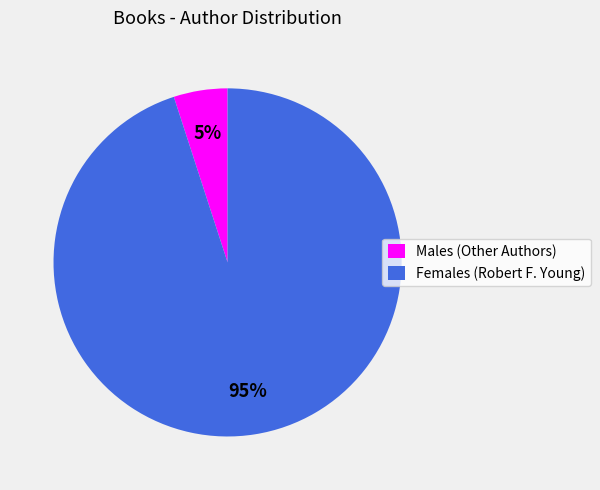

What is the smallest slice in the pie chart?

Males (Other Authors)